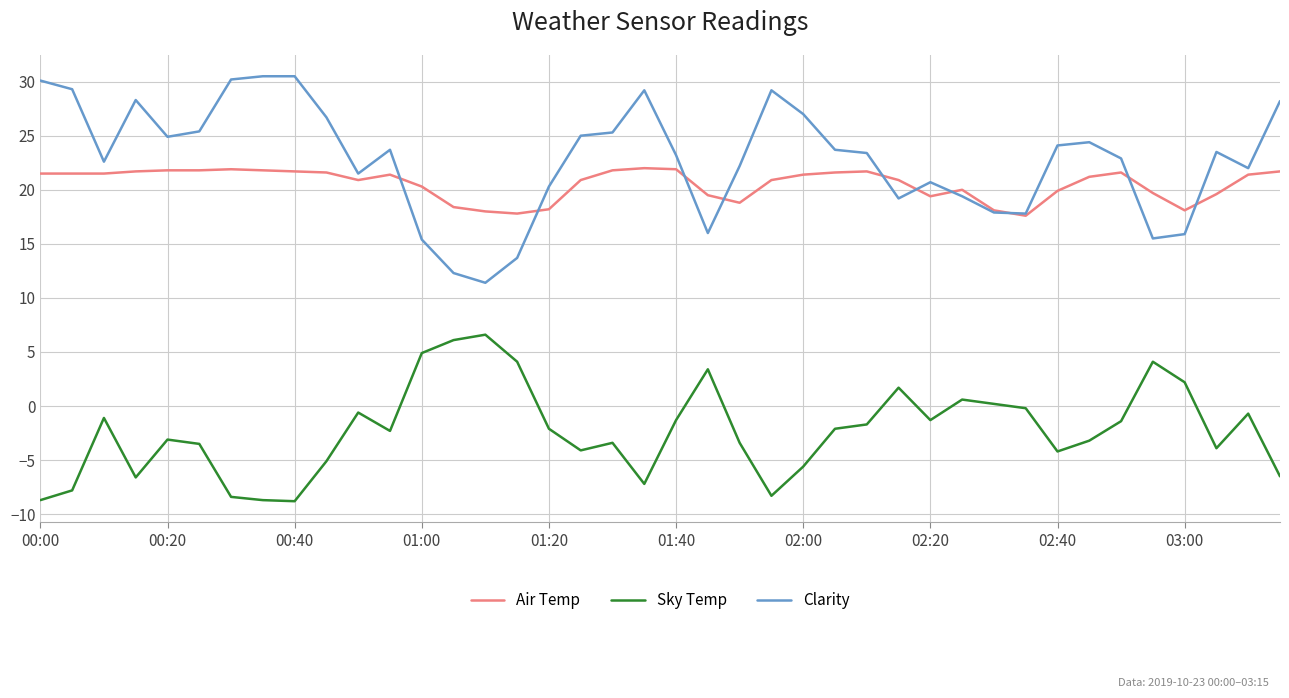

List the series in order of their peak value, lowest first.

Sky Temp, Air Temp, Clarity